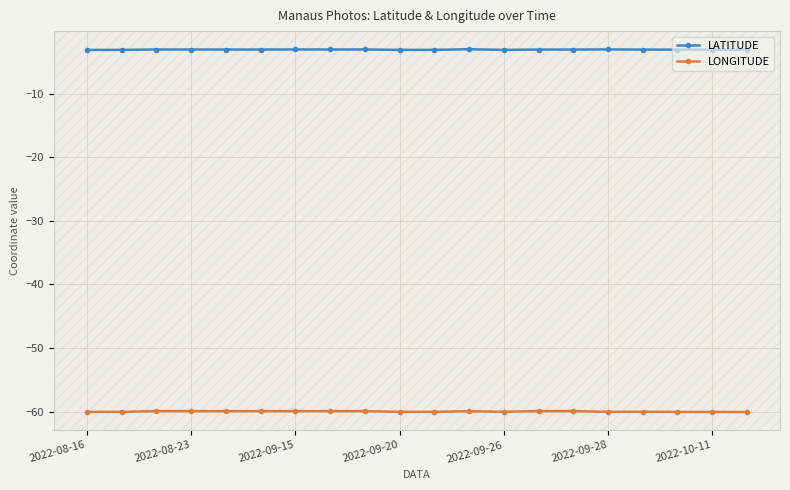

Which series has the largest total across all categories?

LATITUDE